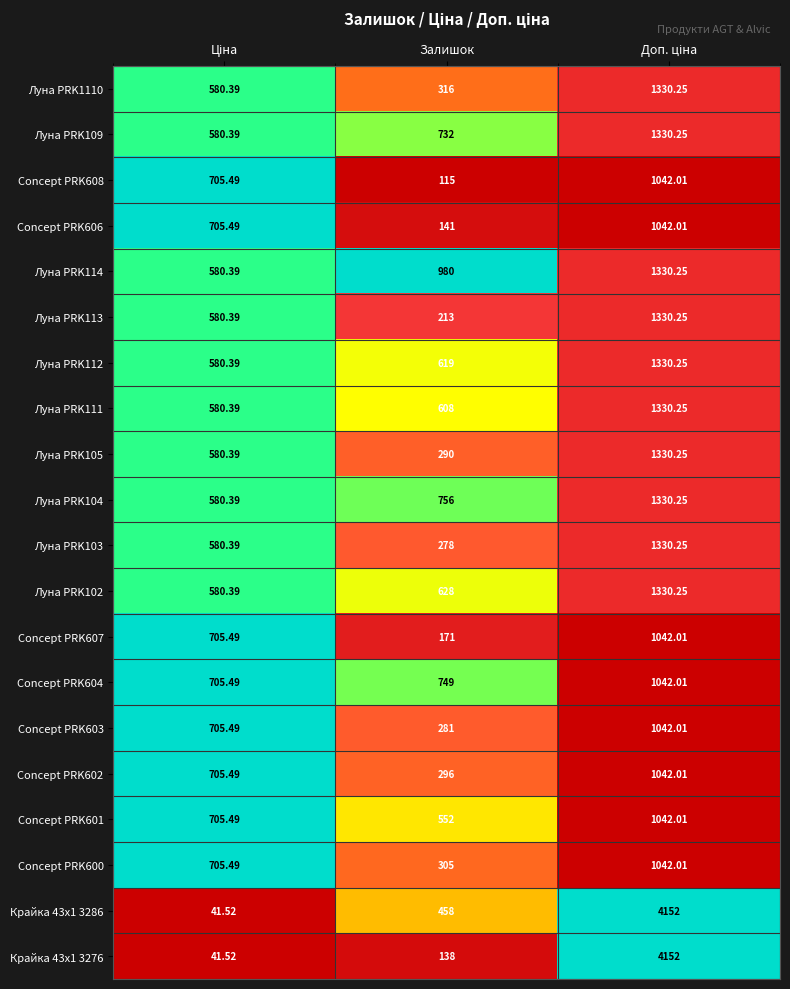

At which label does Concept PRK602 reach its minimum?

Залишок